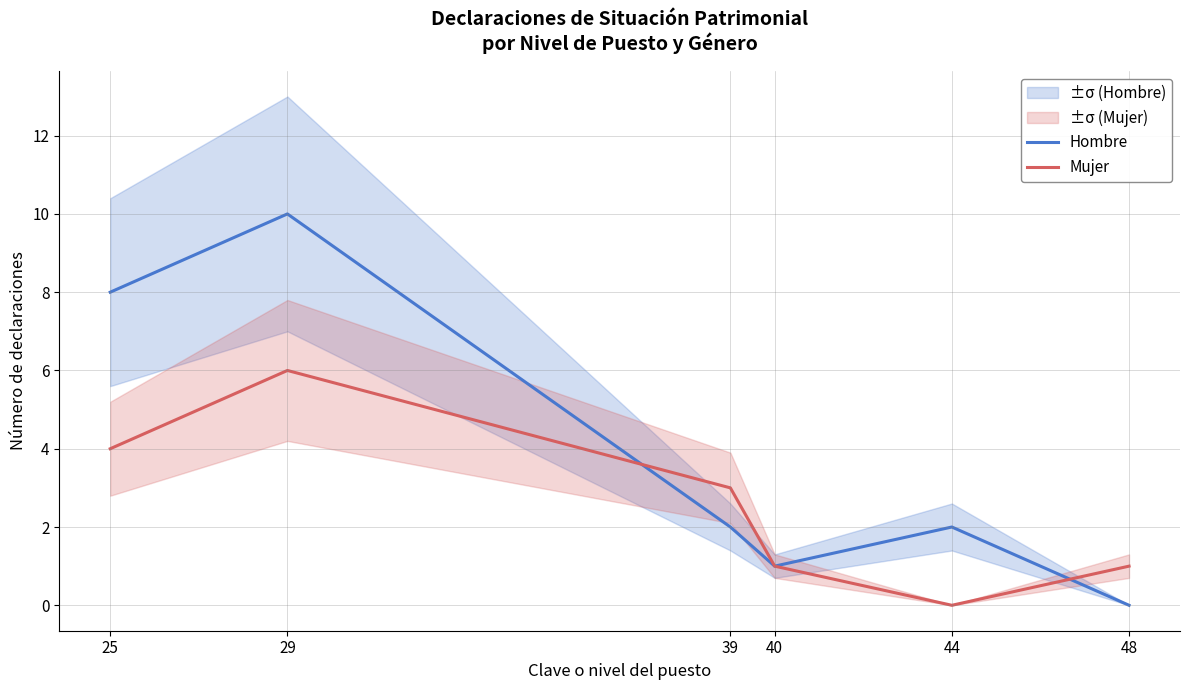

After their last crossing, which series has the higher values: Hombre or Mujer?

Mujer